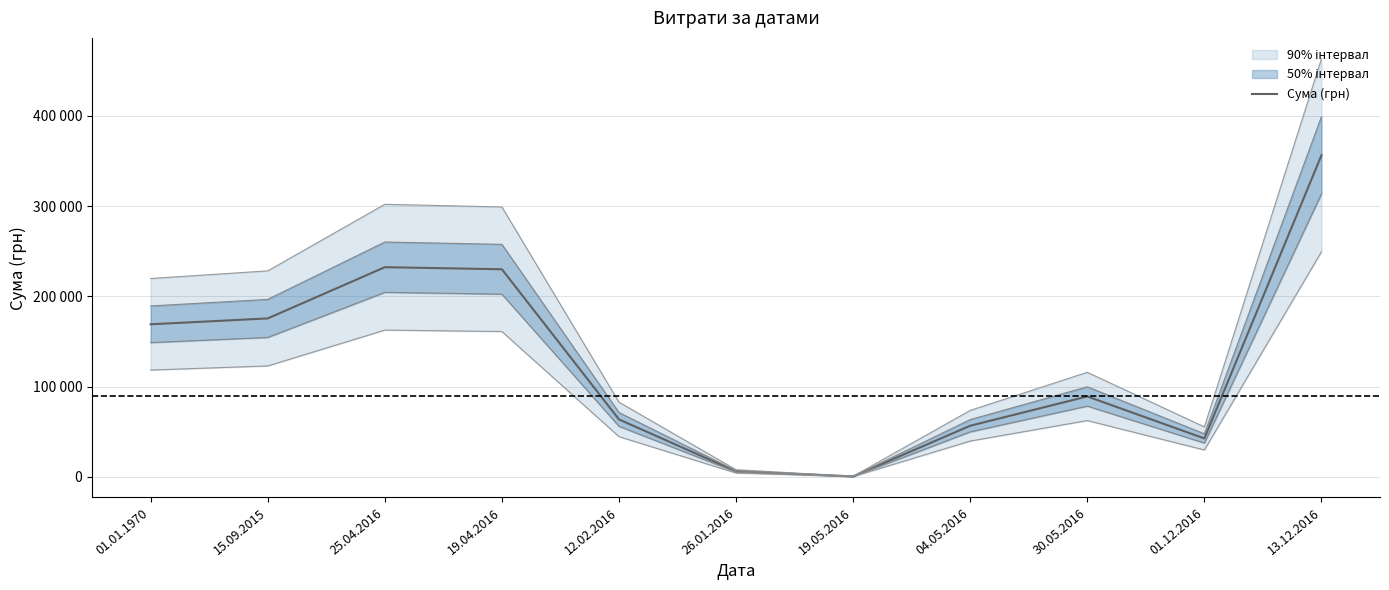

The value at 12.02.2016 is 63651.1. True or false?

True